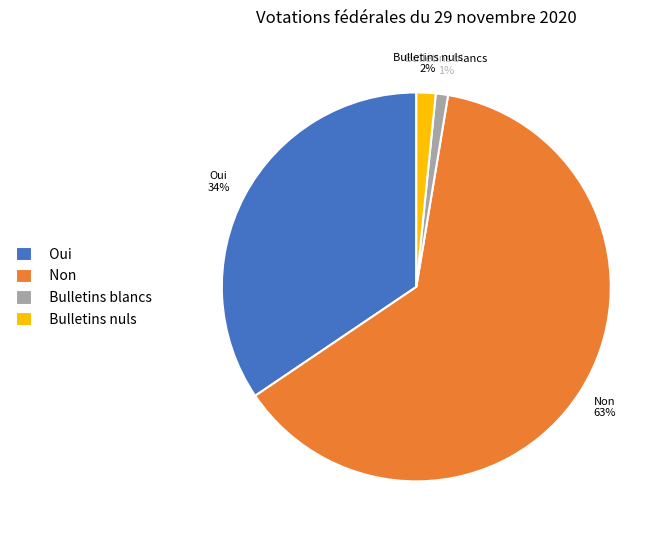

Which has a higher value, Bulletins blancs or Bulletins nuls?

Bulletins nuls